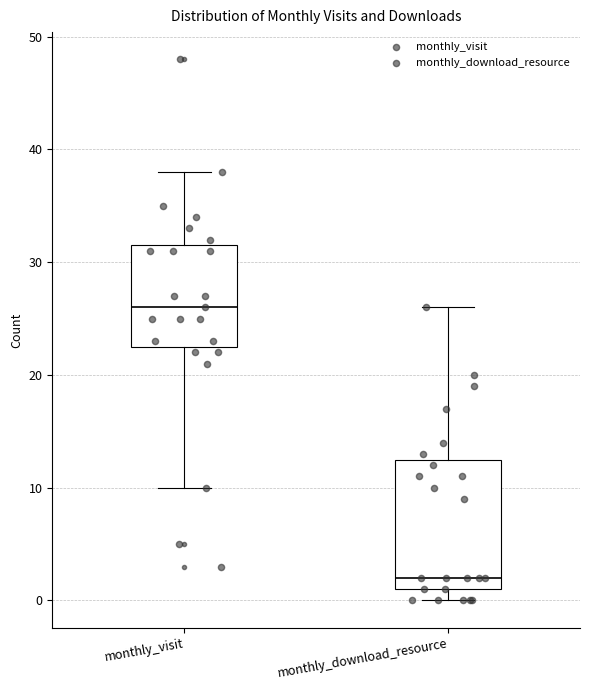

Which box has the lowest median line?

monthly_download_resource